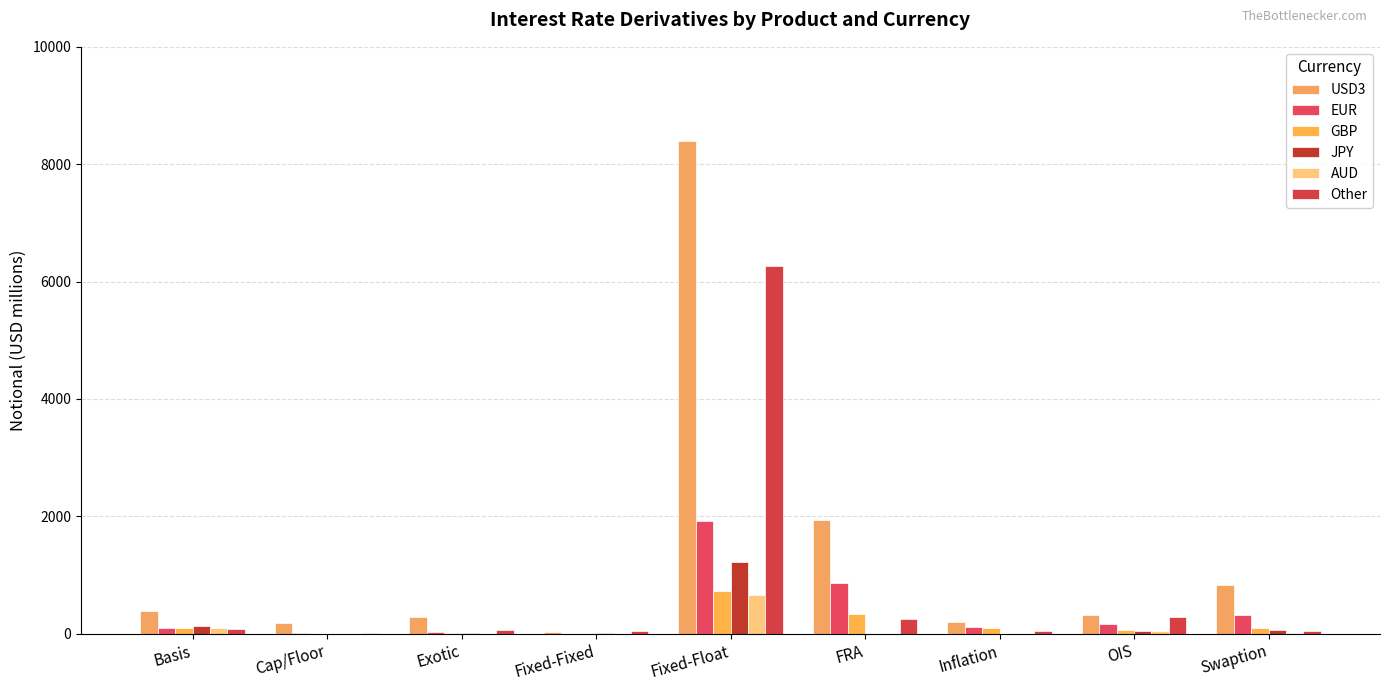

What is the minimum value for EUR?

3